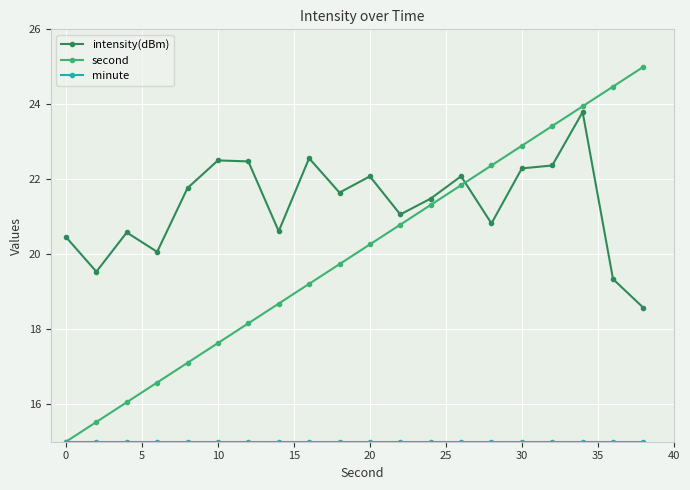

Which series has the largest range (max minus min)?

second